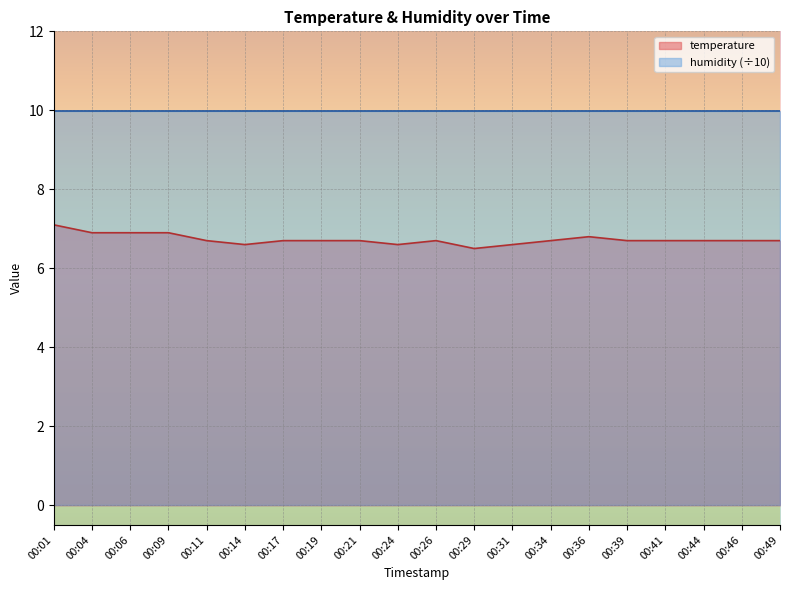

What is the average value?

6.7